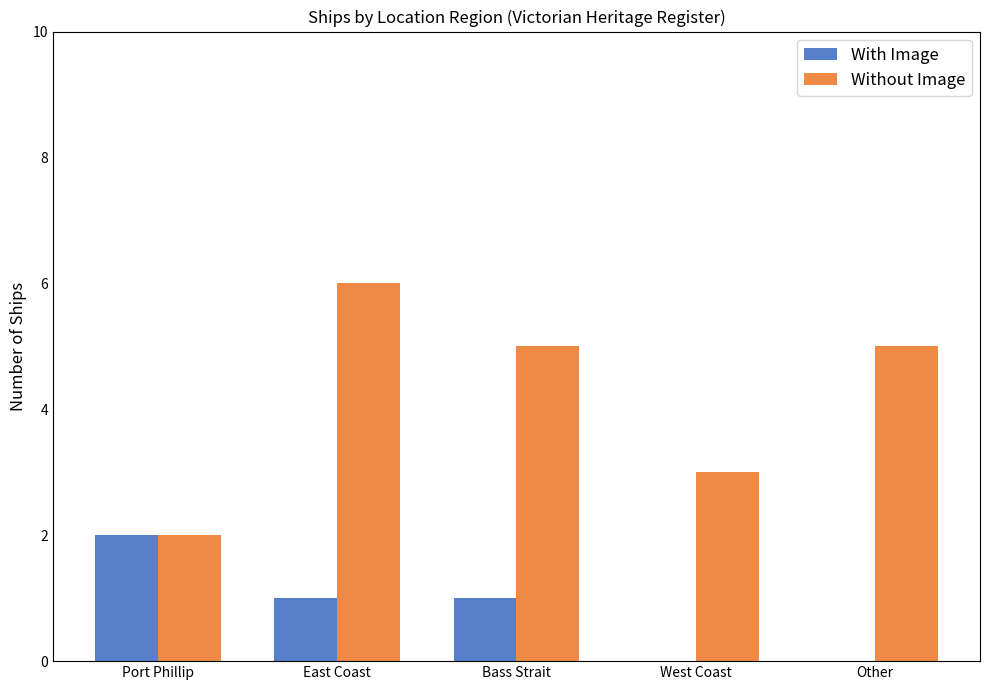

Is it true that Without Image equals 1 at West Coast?

False